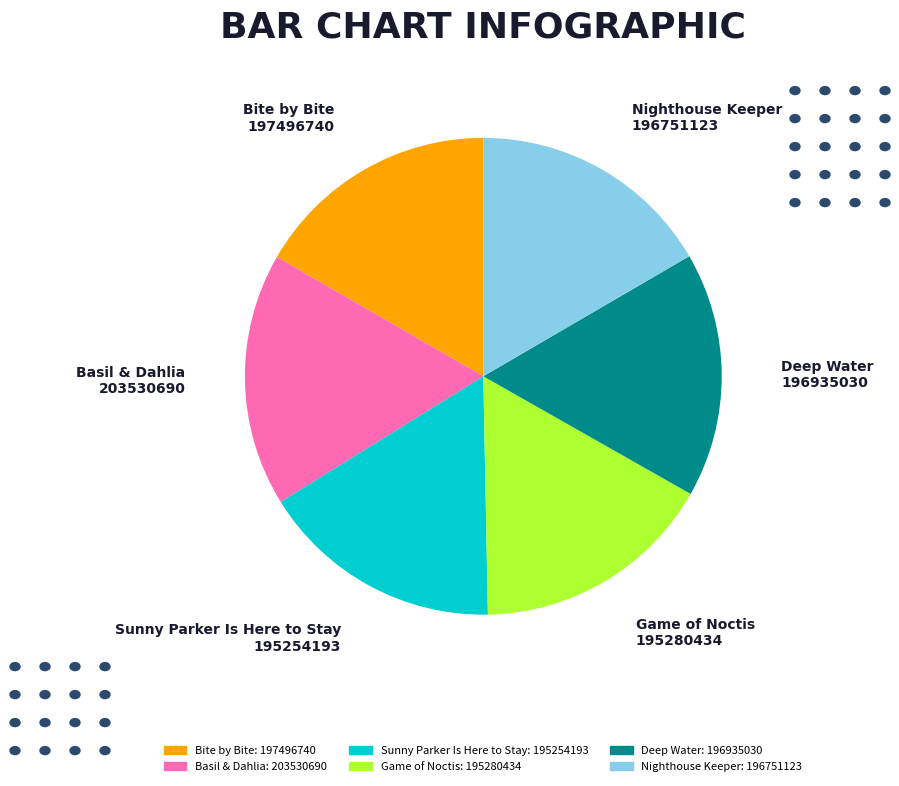

Is it true that Sunny Parker Is Here to Stay is 10% of the pie?

False